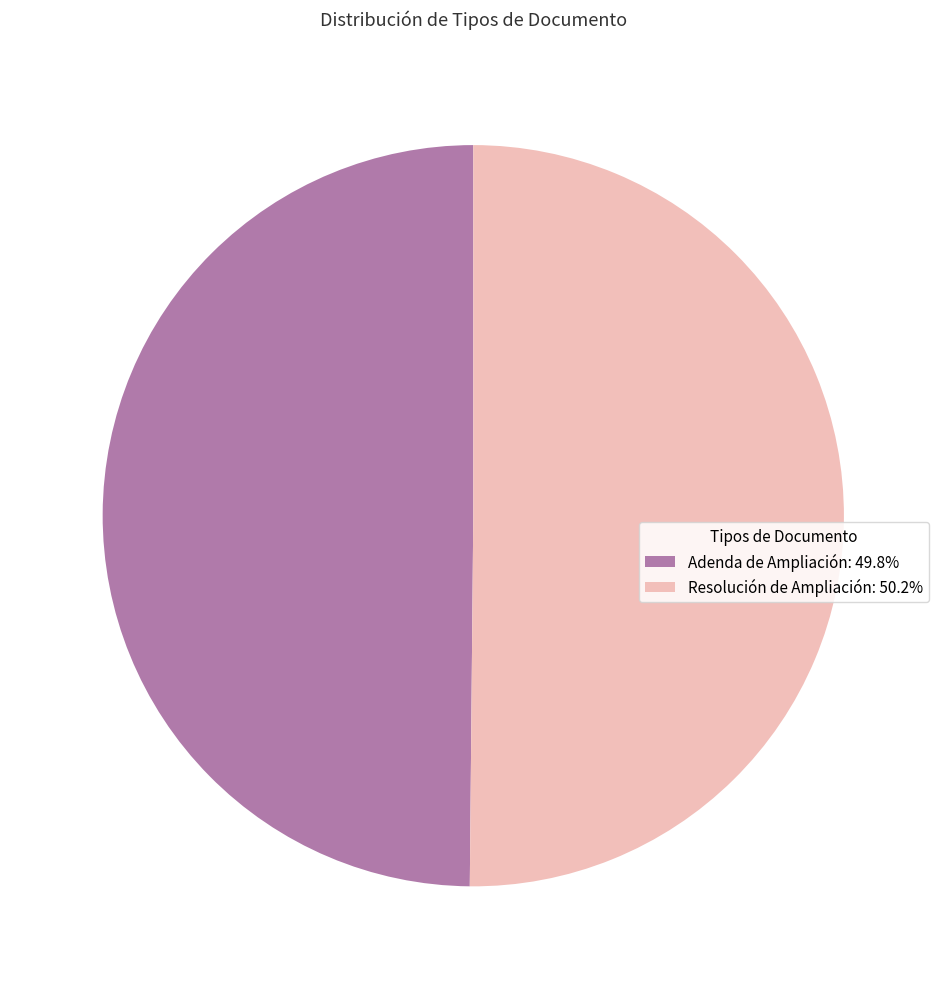

Do Resolución de Ampliación: 50.2% and Adenda de Ampliación: 49.8% together represent more than half of the pie?

Yes